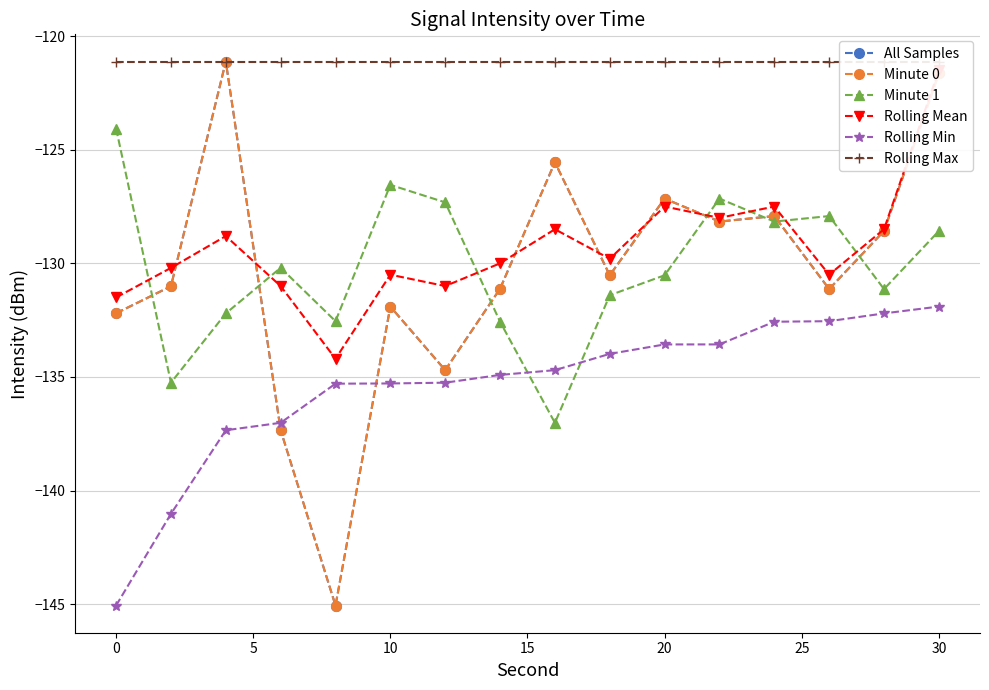

Does the chart display data point markers on the line(s)?

Yes